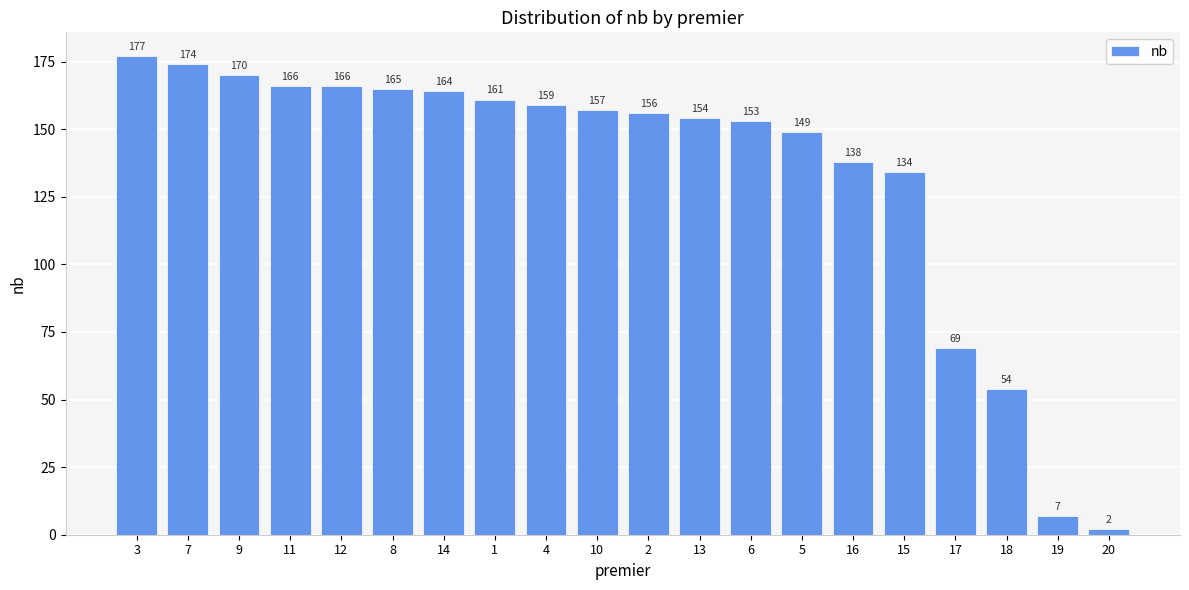

What is the smallest value displayed?

2